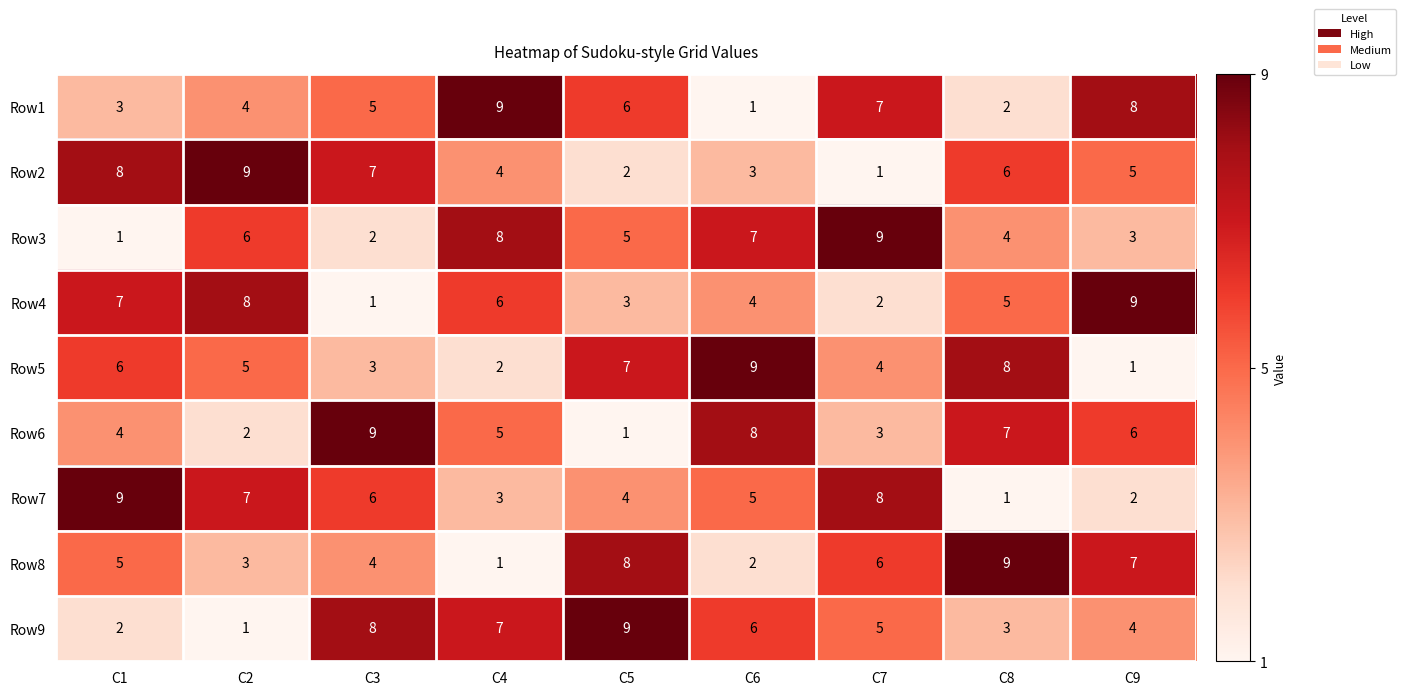

Where does the Row9 series first go above 5?

C3